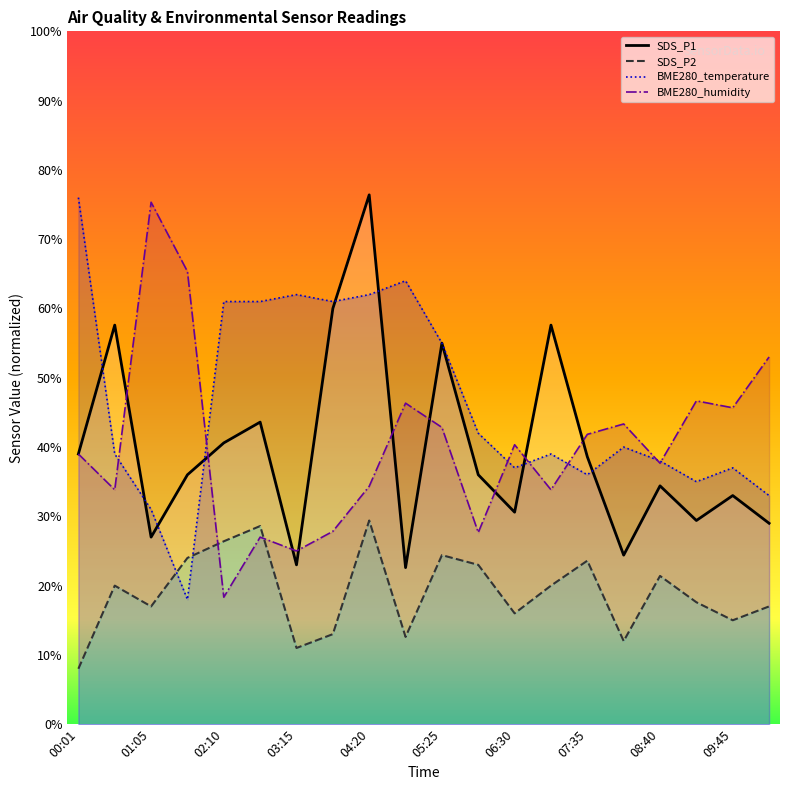

Reading left to right, what are all the values shown in this chart?

SDS_P1: 00:01=39.0	00:33=57.6	01:05=27.0	01:38=36.0	02:10=40.6	02:43=43.6	03:15=23.0	03:47=60.0	04:20=76.4	04:52=22.6	05:25=55.0	05:57=36.0	06:30=30.6	07:02=57.6	07:35=38.6	08:07=24.4	08:40=34.4	09:12=29.4	09:45=33.0	10:17=29.0
SDS_P2: 00:01=8.0	00:33=20.0	01:05=17.0	01:38=24.0	02:10=26.4	02:43=28.6	03:15=11.0	03:47=13.0	04:20=29.4	04:52=12.6	05:25=24.4	05:57=23.0	06:30=16.0	07:02=20.0	07:35=23.6	08:07=12.0	08:40=21.4	09:12=17.6	09:45=15.0	10:17=17.0
BME280_temperature: 00:01=76.0	00:33=39.0	01:05=31.0	01:38=18.0	02:10=61.0	02:43=61.0	03:15=62.0	03:47=61.0	04:20=62.0	04:52=64.0	05:25=55.0	05:57=42.0	06:30=37.0	07:02=39.0	07:35=36.0	08:07=40.0	08:40=38.0	09:12=35.0	09:45=37.0	10:17=33.0
BME280_humidity: 00:01=39.0	00:33=33.8	01:05=75.3	01:38=65.3	02:10=18.3	02:43=27.0	03:15=25.0	03:47=27.8	04:20=34.3	04:52=46.3	05:25=42.8	05:57=27.7	06:30=40.3	07:02=33.8	07:35=41.8	08:07=43.3	08:40=37.7	09:12=46.7	09:45=45.7	10:17=53.0